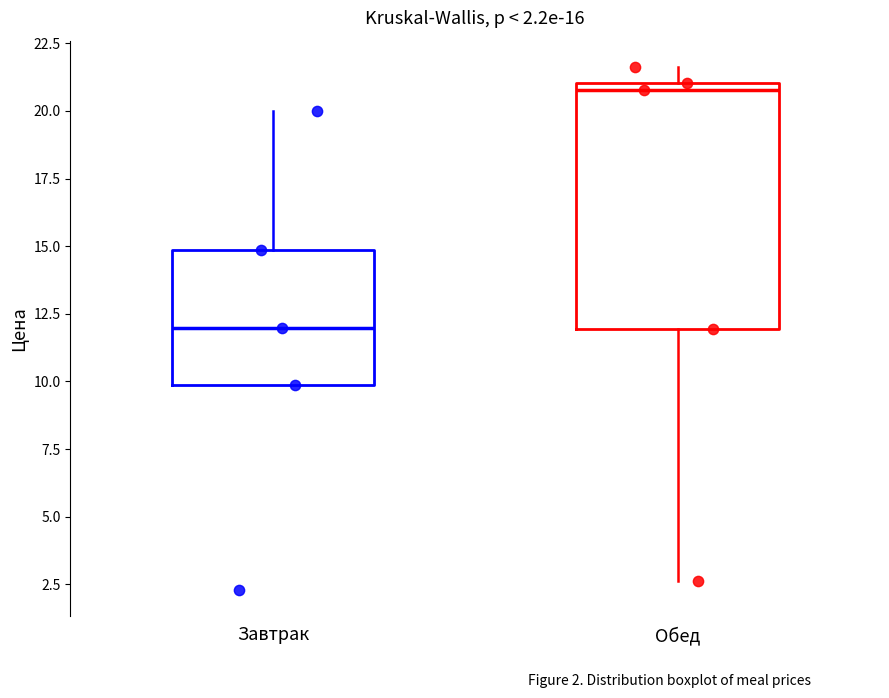

Which box's median line is the lowest?

Завтрак